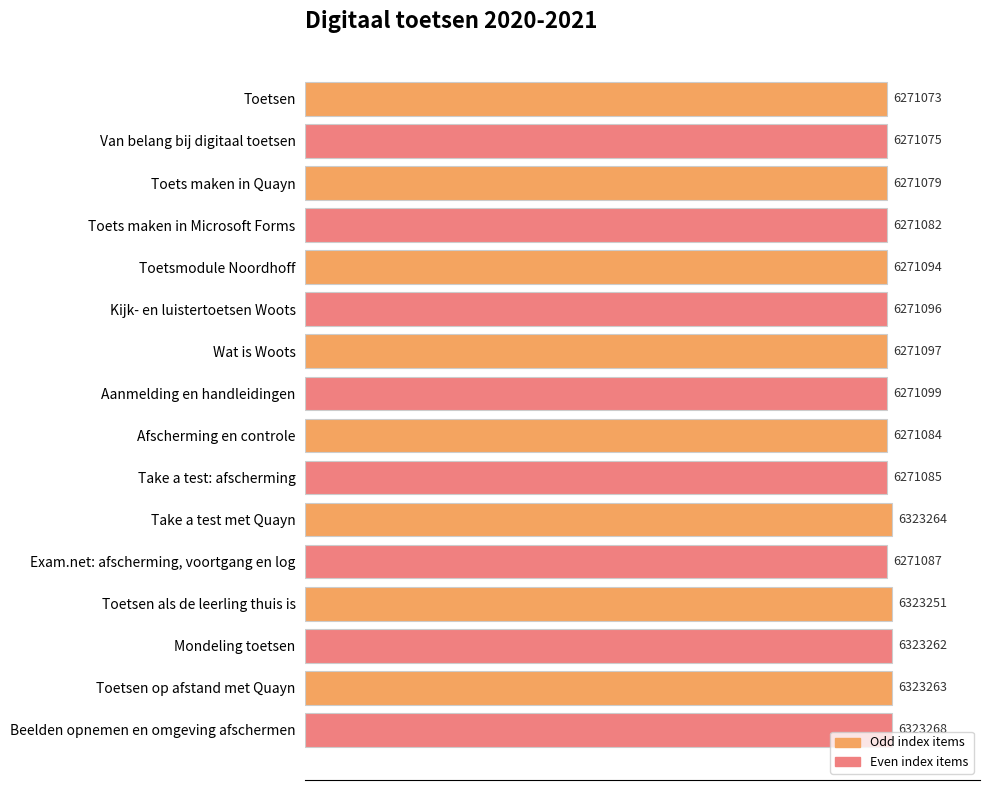

Does the chart contain any negative values?

No